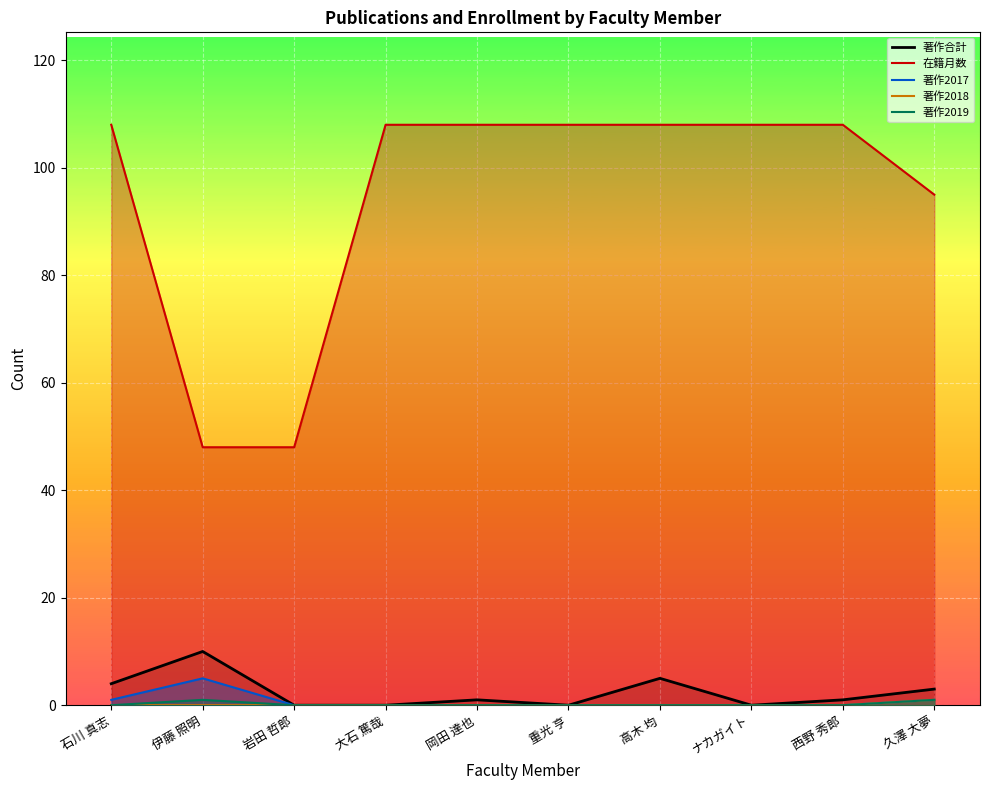

The 著作2019 series shows 1 at 久澤 大夢. True or false?

True